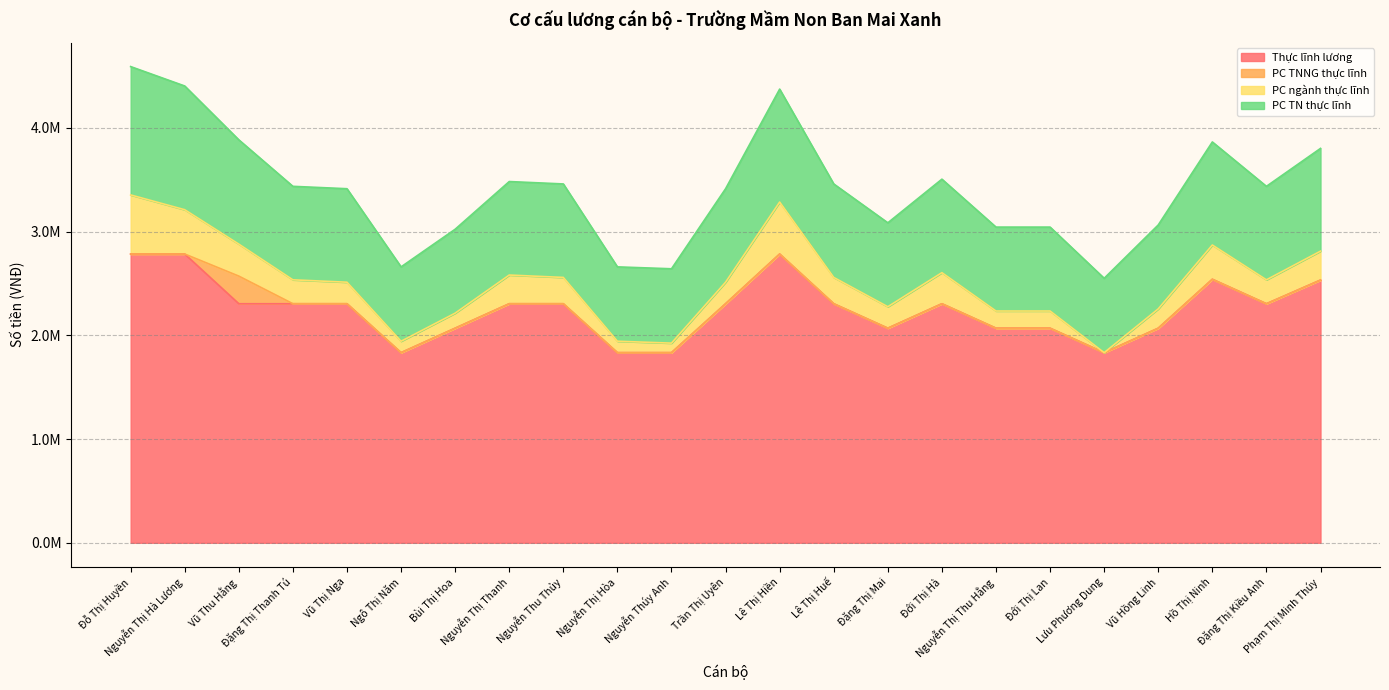

What is the maximum value shown in the chart?

4591594.6